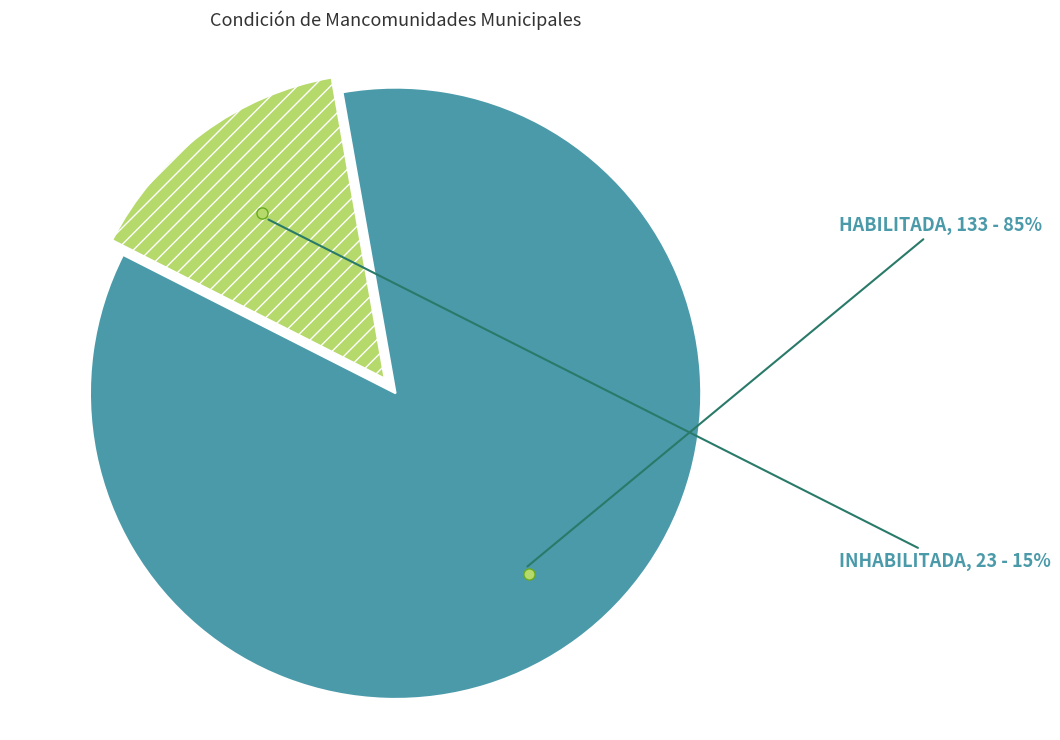

What is the majority slice?

HABILITADA